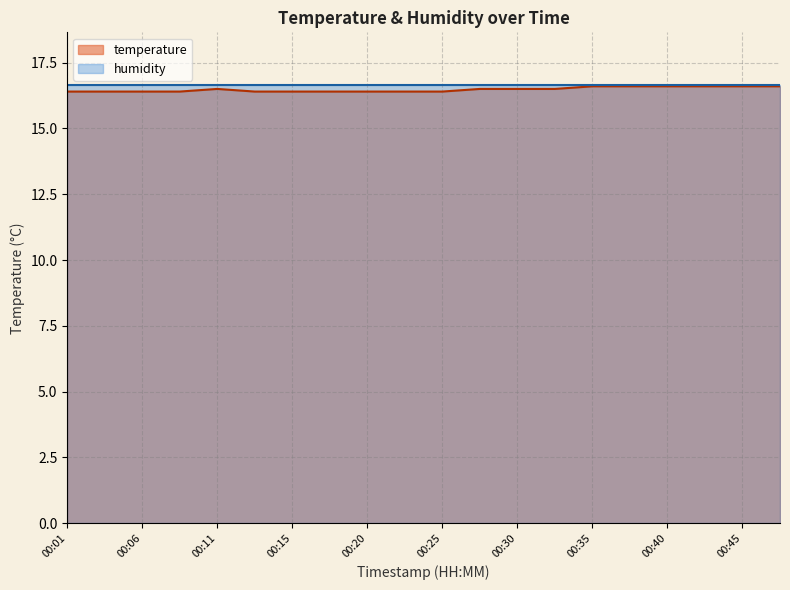

Where is the first local maximum?

00:11